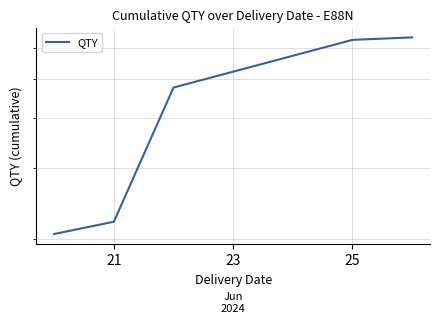

How many lines are shown in the chart?

1